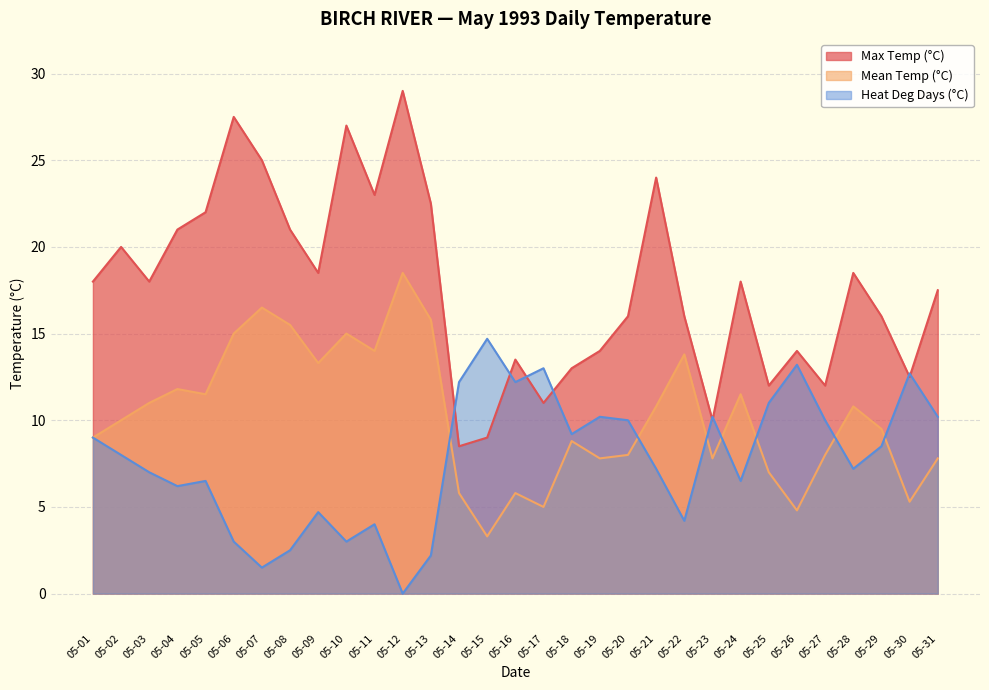

What is the total value across all series at 05-27?

30.0